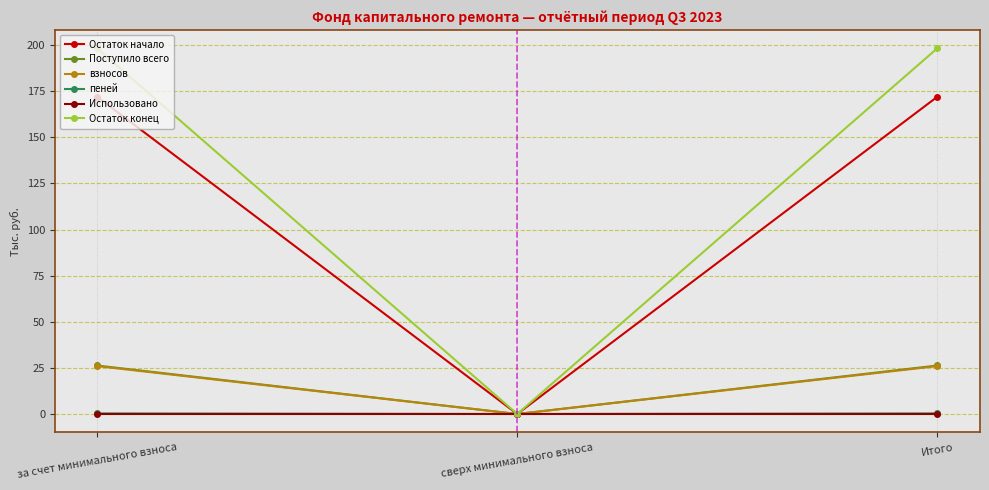

What is the label of the 2nd point from the right?

сверх минимального взноса